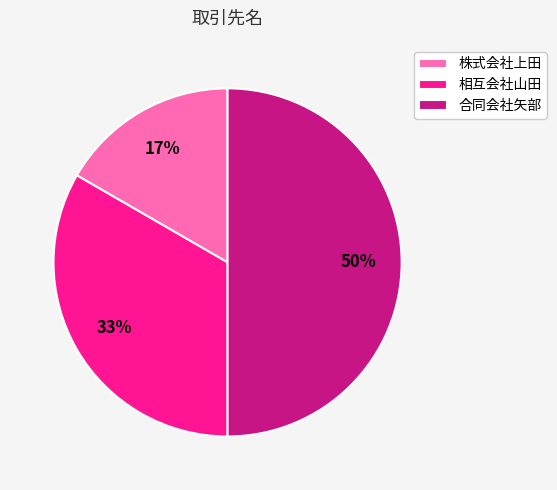

Which slice is the largest?

合同会社矢部